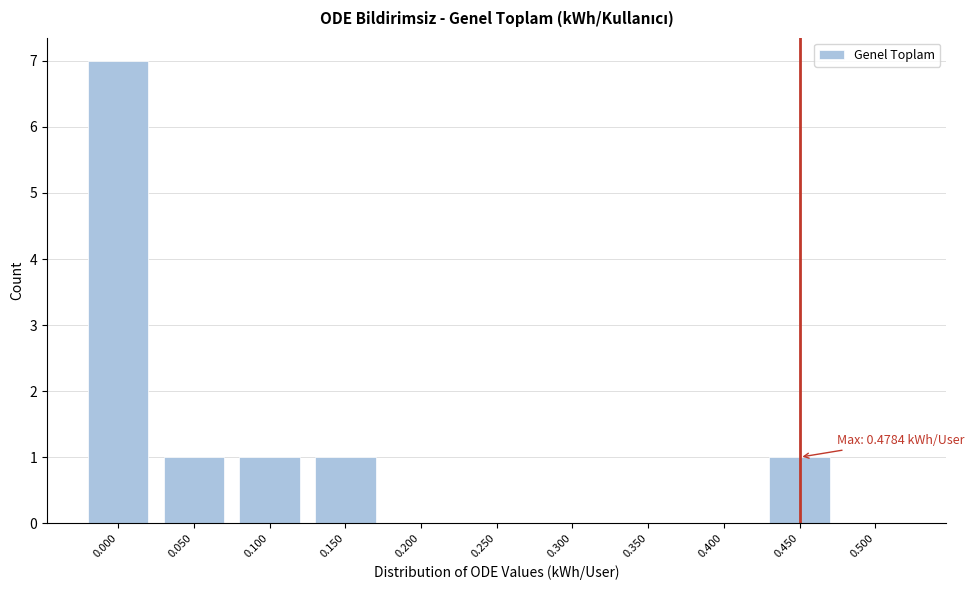

Reading left to right, what are all the values shown in this chart?

0.000=7	0.050=1	0.100=1	0.150=1	0.200=0	0.250=0	0.300=0	0.350=0	0.400=0	0.450=1	0.500=0